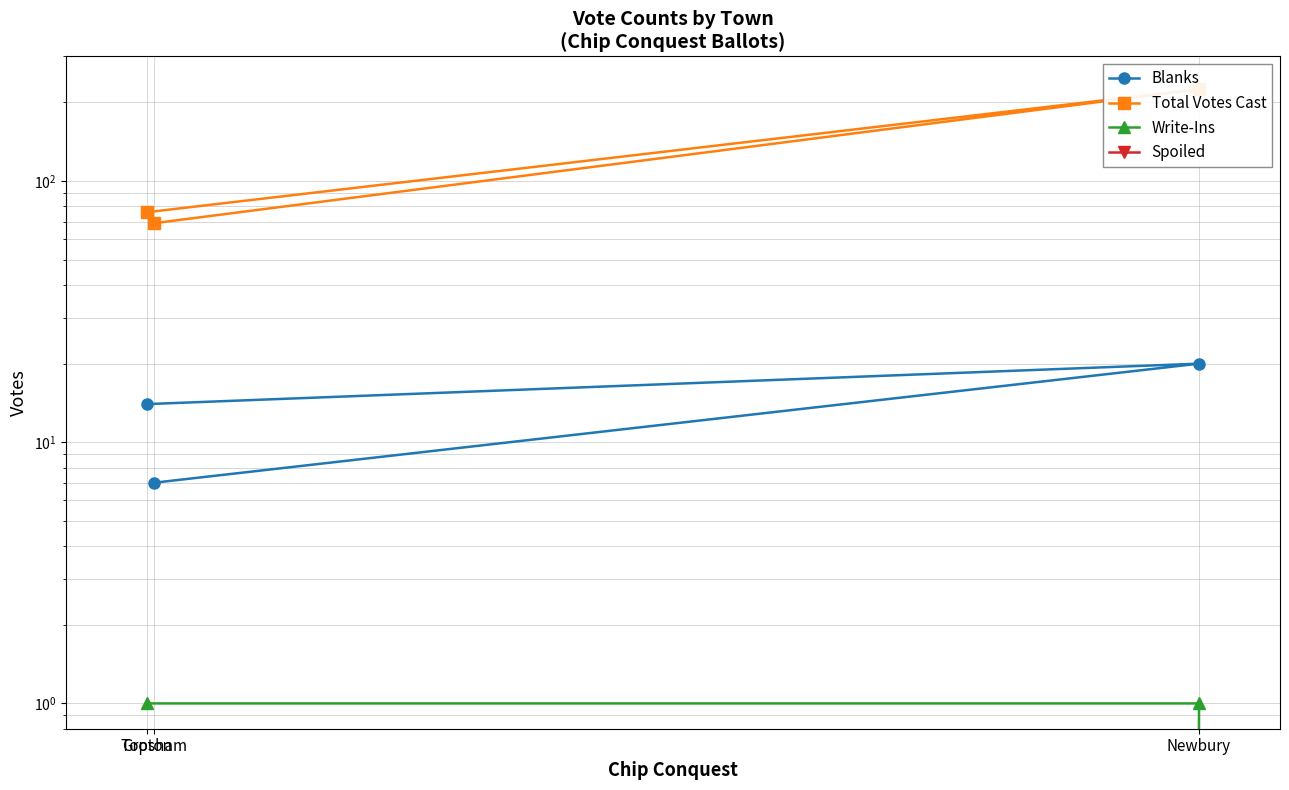

Count the number of data series in this chart.

4